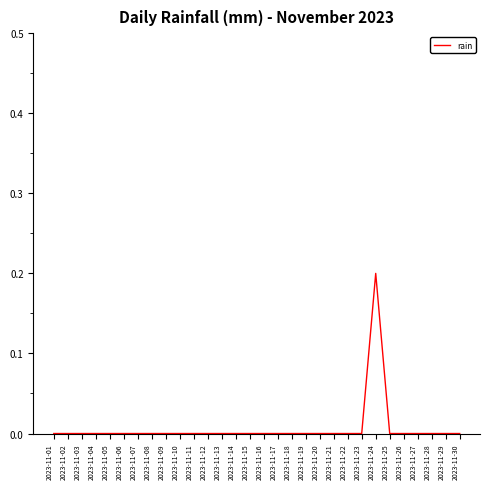

Reading left to right, what are all the values shown in this chart?

2023-11-01=0.0	2023-11-02=0.0	2023-11-03=0.0	2023-11-04=0.0	2023-11-05=0.0	2023-11-06=0.0	2023-11-07=0.0	2023-11-08=0.0	2023-11-09=0.0	2023-11-10=0.0	2023-11-11=0.0	2023-11-12=0.0	2023-11-13=0.0	2023-11-14=0.0	2023-11-15=0.0	2023-11-16=0.0	2023-11-17=0.0	2023-11-18=0.0	2023-11-19=0.0	2023-11-20=0.0	2023-11-21=0.0	2023-11-22=0.0	2023-11-23=0.0	2023-11-24=0.2	2023-11-25=0.0	2023-11-26=0.0	2023-11-27=0.0	2023-11-28=0.0	2023-11-29=0.0	2023-11-30=0.0